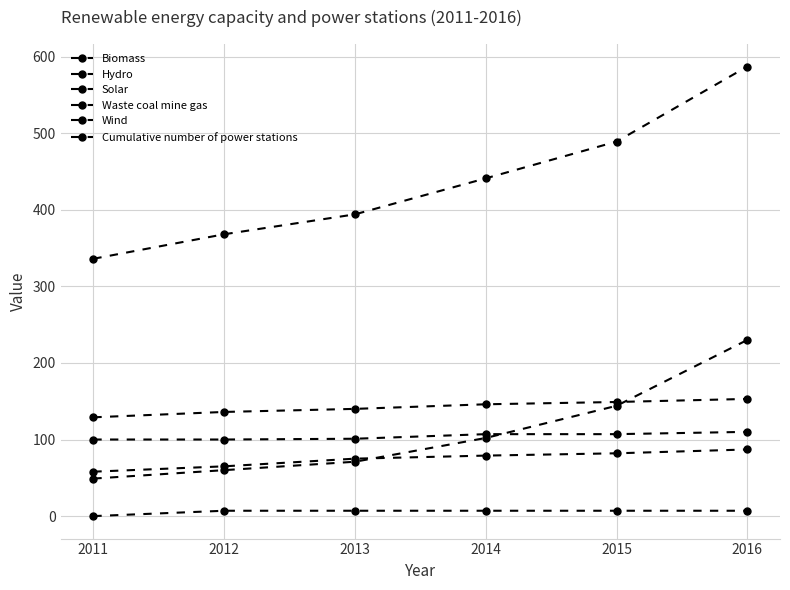

Reading left to right, list all the values displayed in this chart.

Biomass: 2011=129	2012=136	2013=140	2014=146	2015=149	2016=153
Hydro: 2011=100	2012=100	2013=101	2014=107	2015=107	2016=110
Solar: 2011=49	2012=60	2013=71	2014=102	2015=144	2016=230
Waste coal mine gas: 2011=0	2012=7	2013=7	2014=7	2015=7	2016=7
Wind: 2011=58	2012=65	2013=75	2014=79	2015=82	2016=87
Cumulative number of power stations: 2011=336	2012=368	2013=394	2014=441	2015=489	2016=587